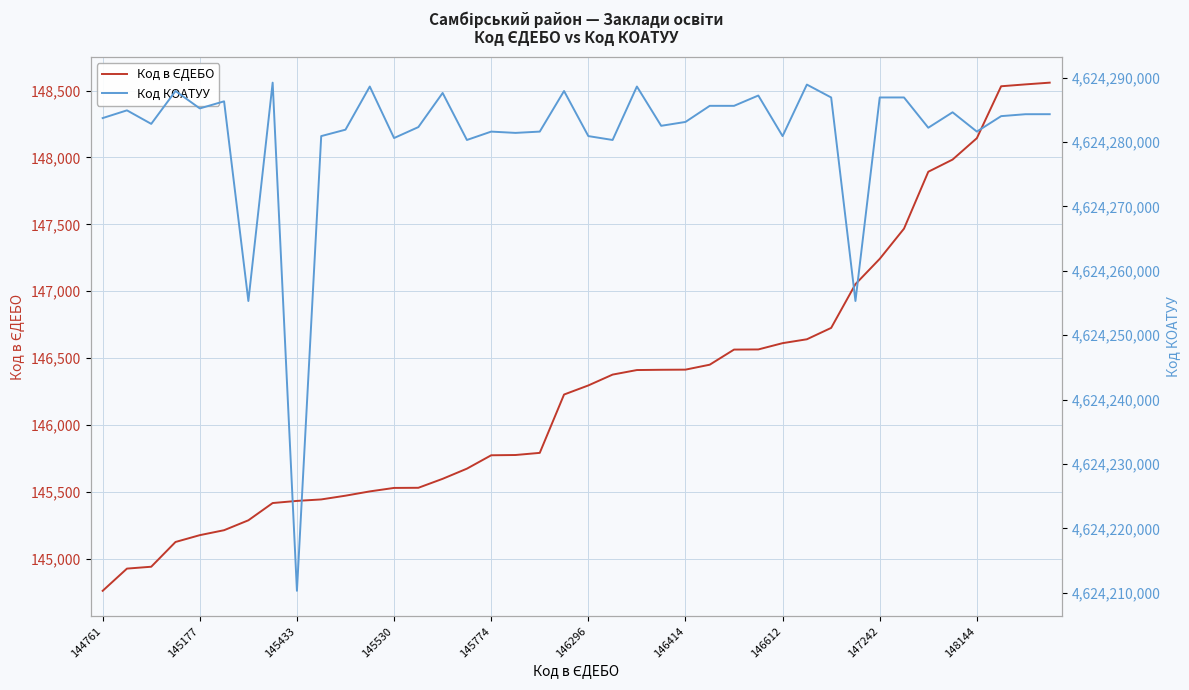

Does the chart display data point markers on the line(s)?

No